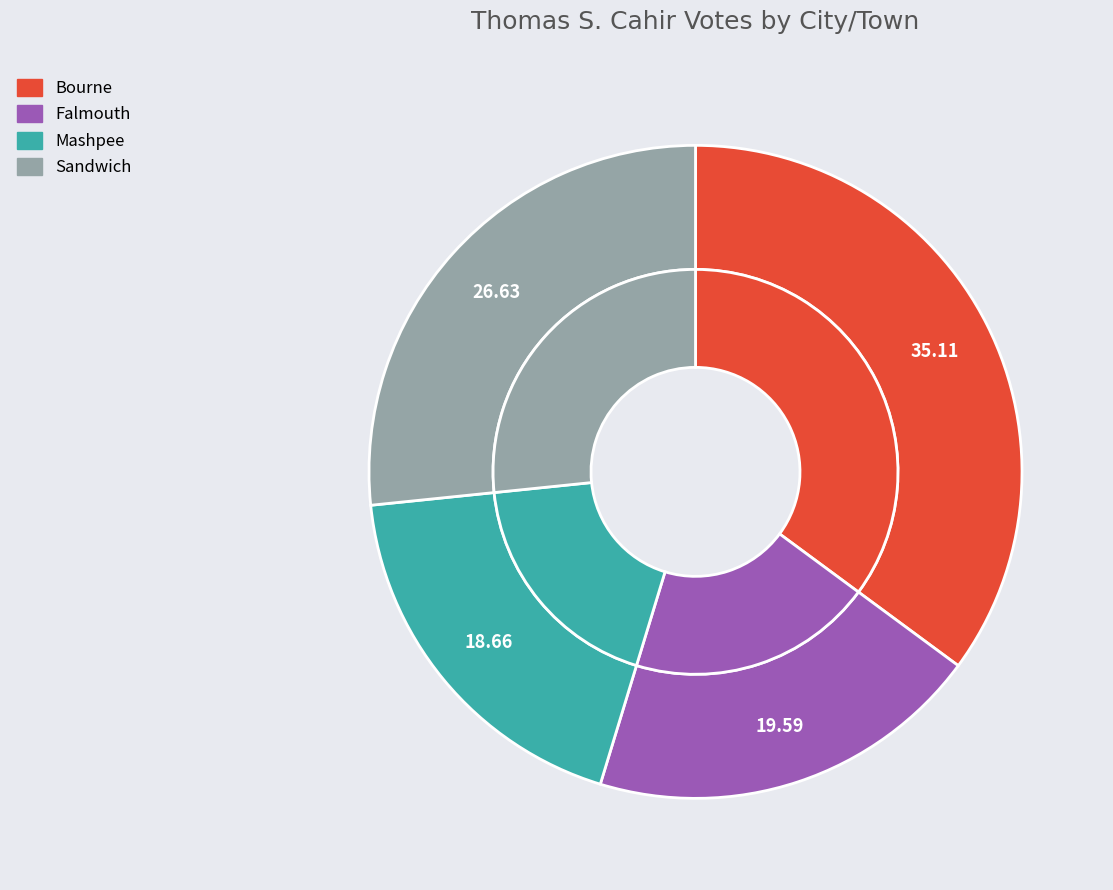

Which has a higher value, Sandwich or Bourne?

Bourne